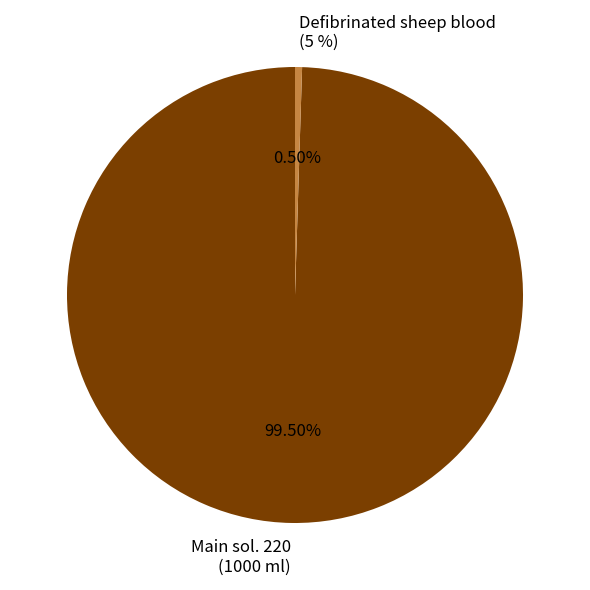

Which category has the biggest portion of the pie?

Main sol. 220